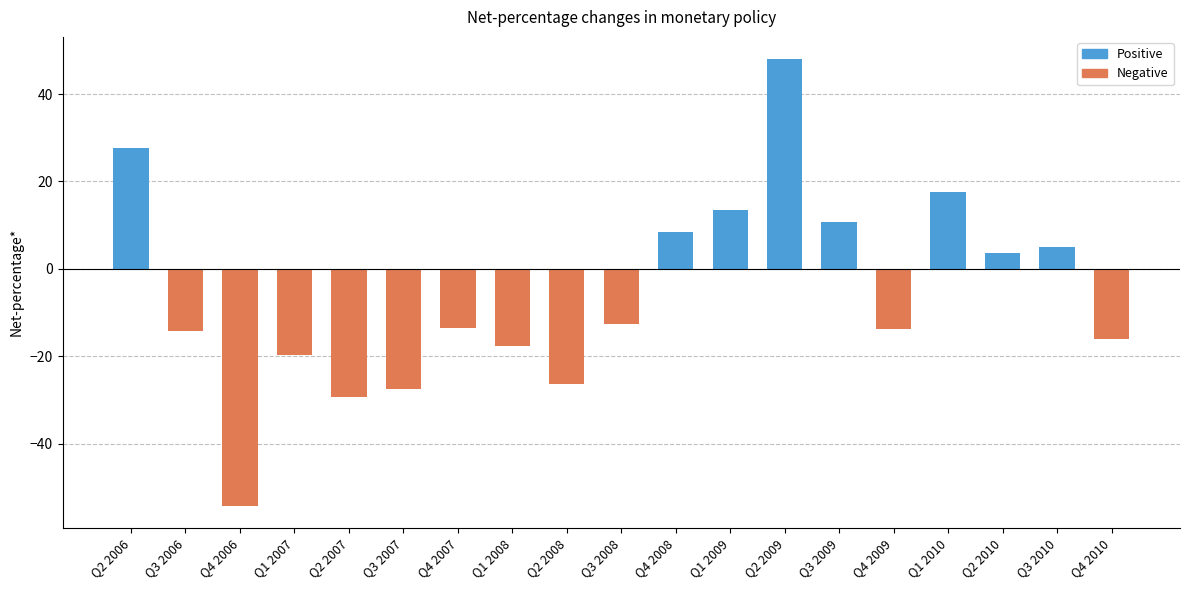

Which series has the widest spread of values?

Negative